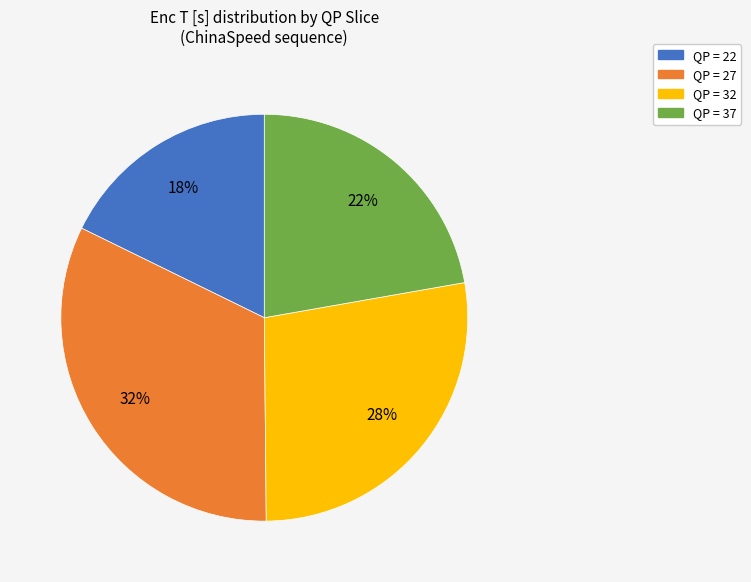

Is the sum of QP = 22 and QP = 32 greater than half?

No